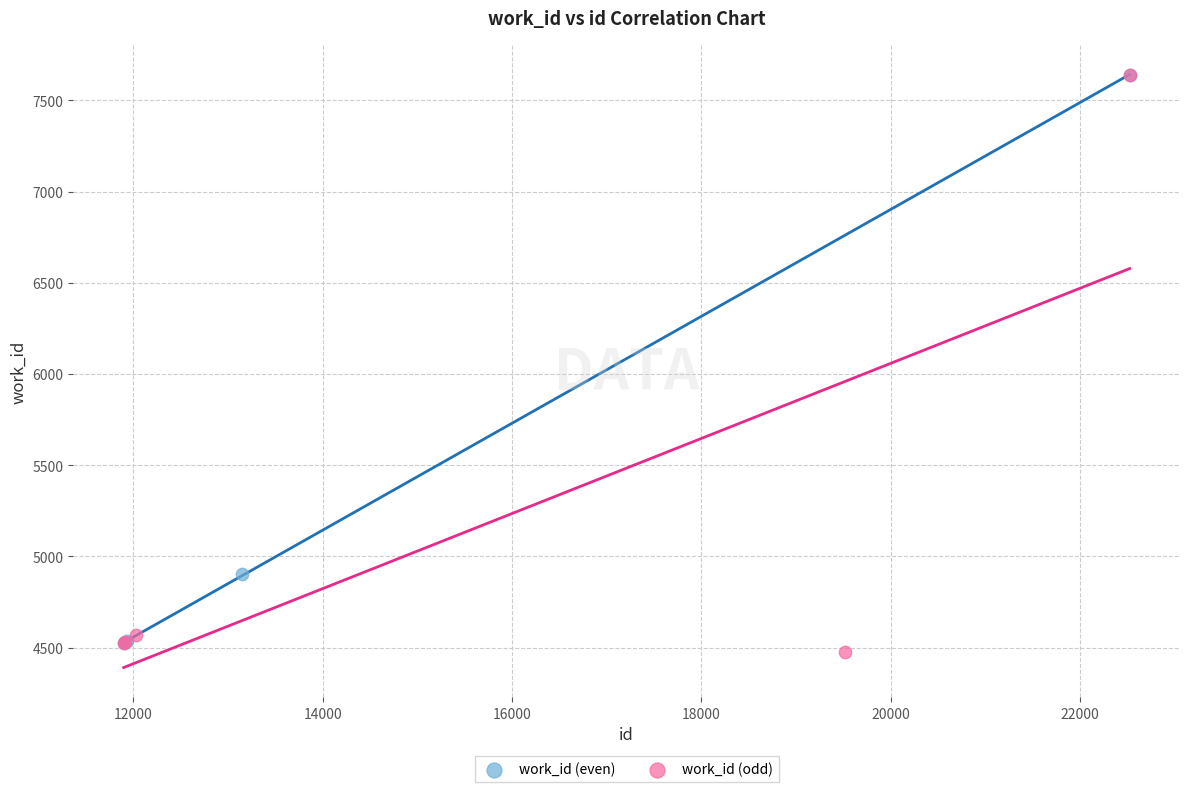

Which series has the widest spread of Y values?

work_id (odd)